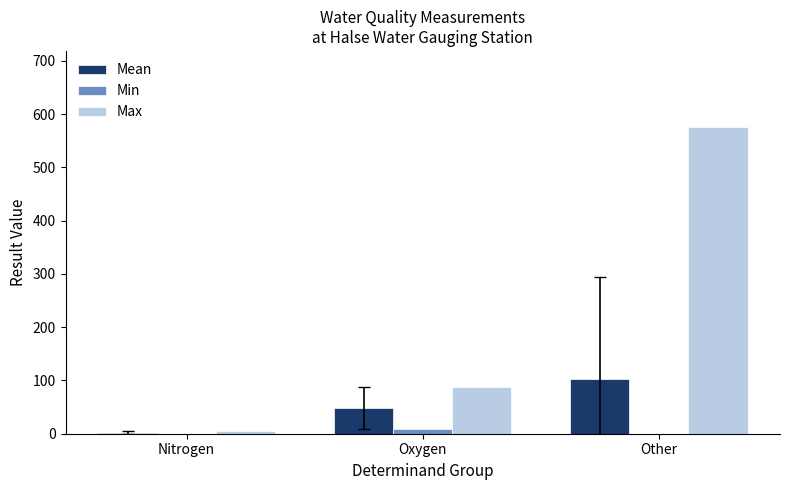

Is it true that Mean equals 15.3 at Oxygen?

False